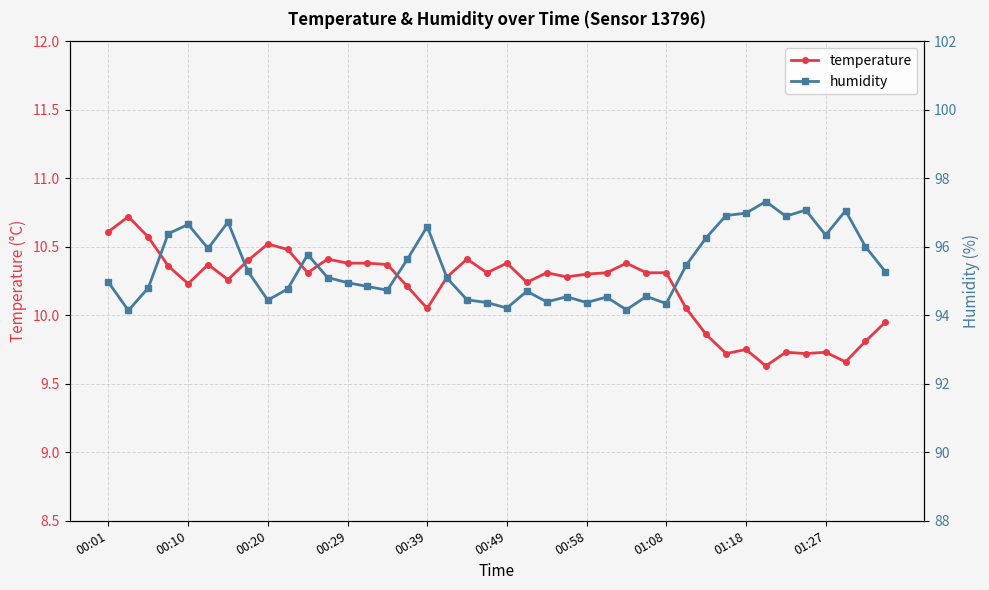

Is it true that humidity equals 154.8 at 33?

False